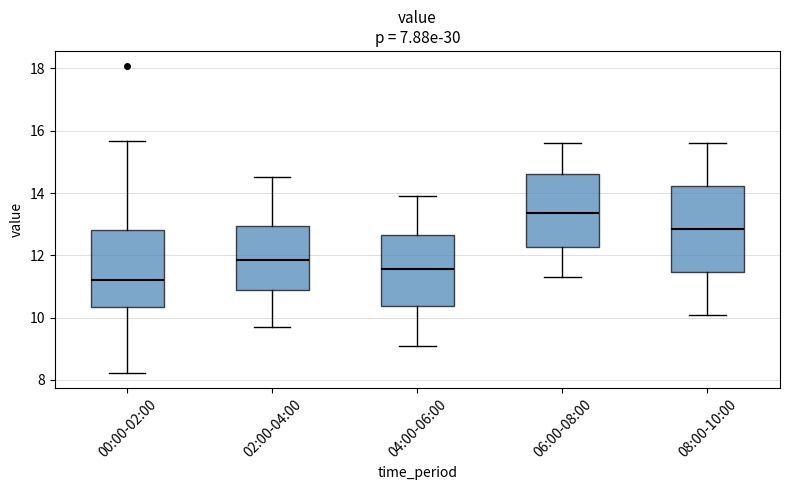

Comparing the boxes themselves (not the whiskers), which one is the tallest?

08:00-10:00